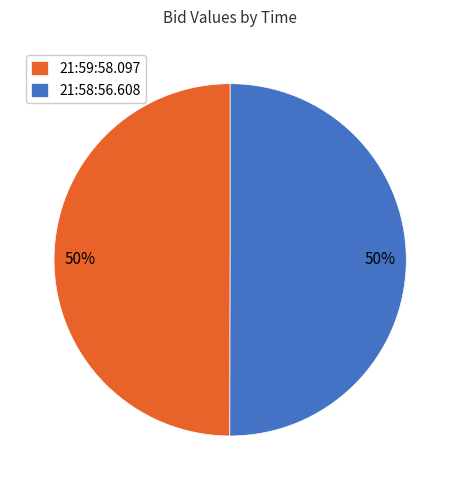

To the nearest percent, what percentage of the pie is 21:58:56.608?

50%